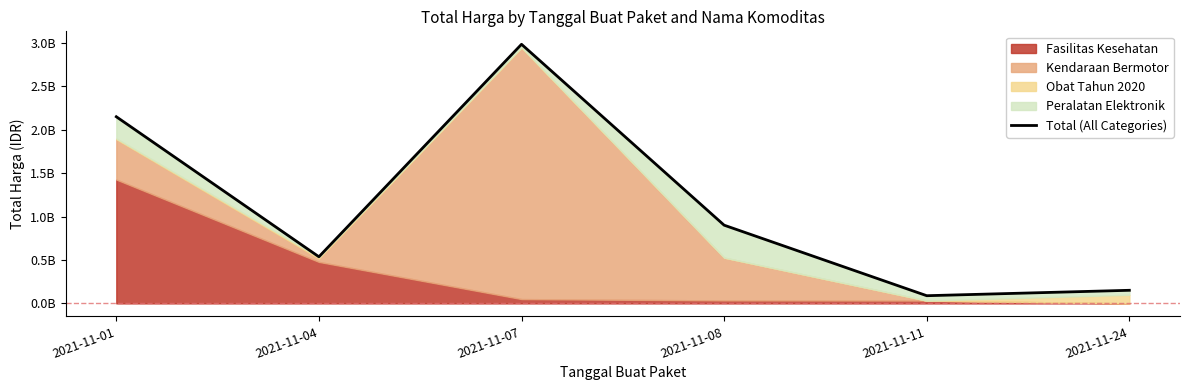

What is the change in value from 2021-11-01 to 2021-11-11?

-2060728000